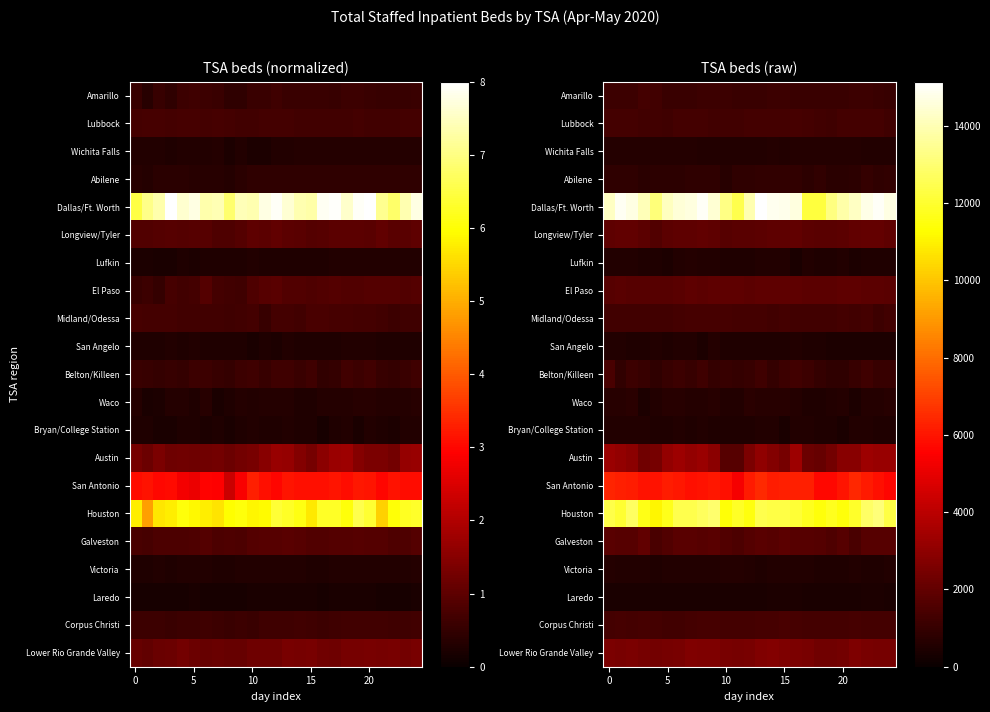

At which category is the sum across all series the highest?

13